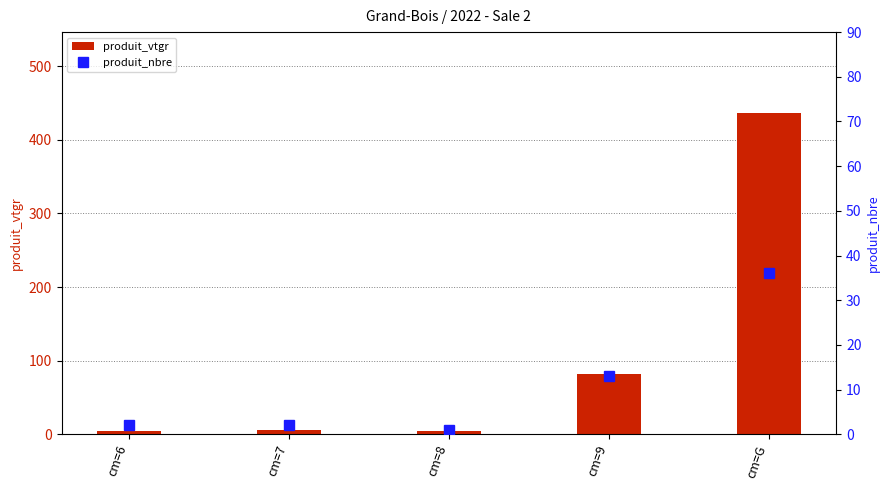

What position from the right is cm=G?

1